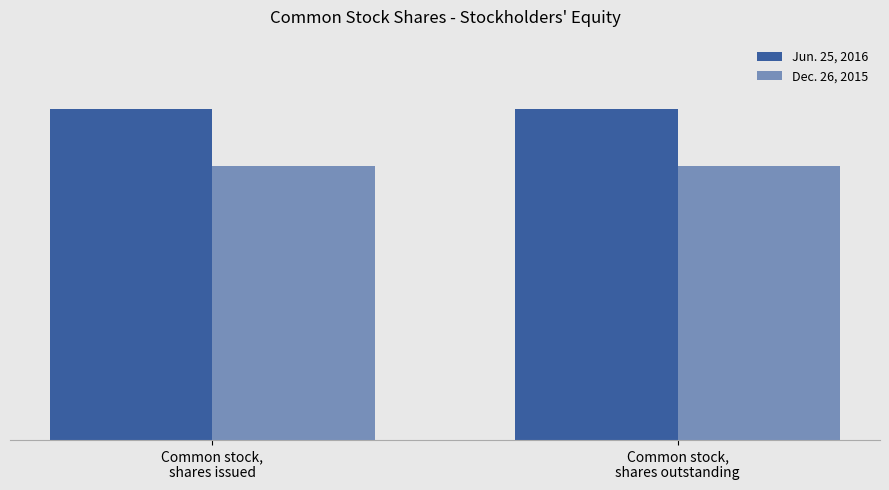

Are the bars grouped side by side (vs. stacked)?

Yes